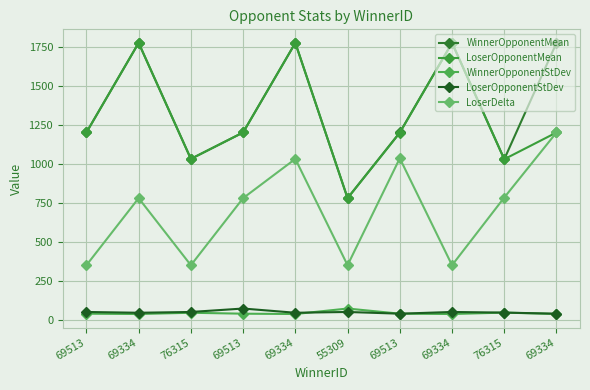

Does the chart have visible grid lines?

Yes